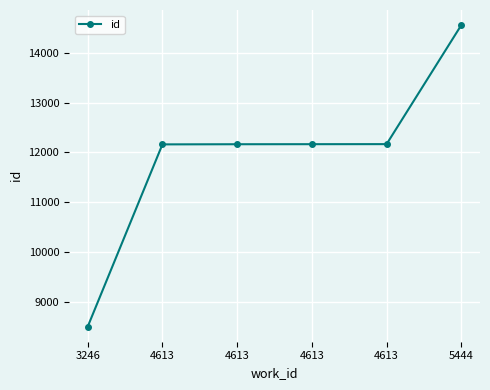

Does the chart have visible grid lines?

Yes